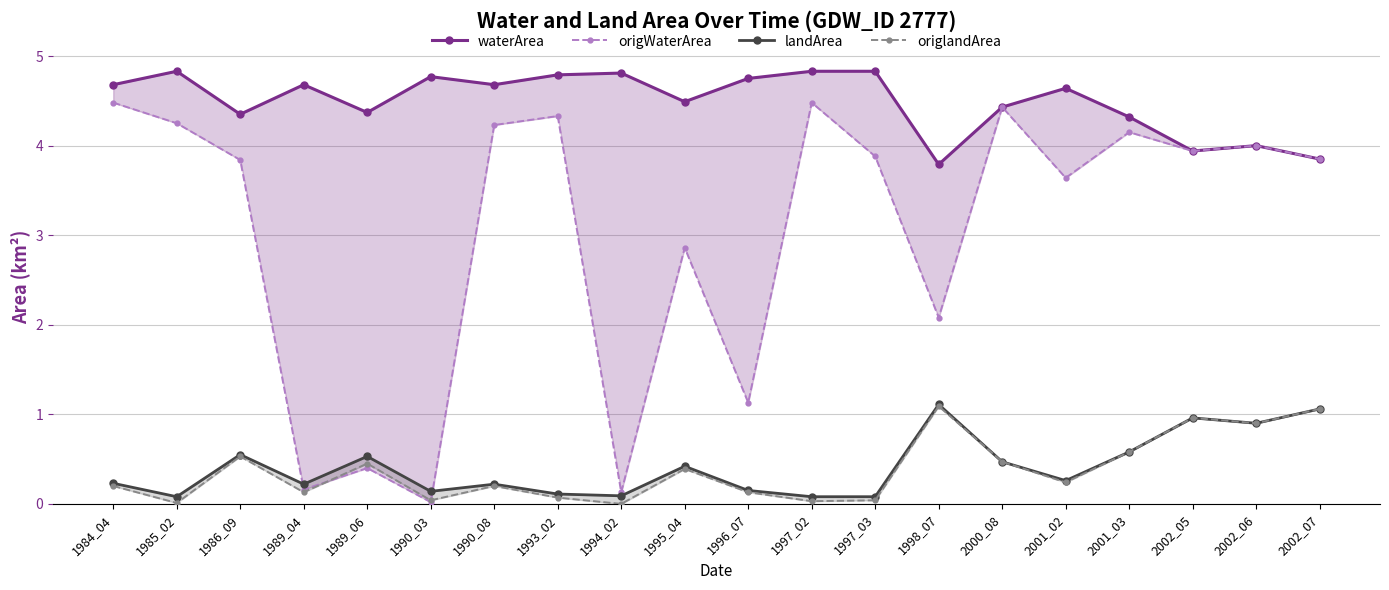

Reading left to right, what are all the values shown in this chart?

waterArea: 1984_04=4.7	1985_02=4.8	1986_09=4.3	1989_04=4.7	1989_06=4.4	1990_03=4.8	1990_08=4.7	1993_02=4.8	1994_02=4.8	1995_04=4.5	1996_07=4.8	1997_02=4.8	1997_03=4.8	1998_07=3.8	2000_08=4.4	2001_02=4.6	2001_03=4.3	2002_05=3.9	2002_06=4.0	2002_07=3.9
origWaterArea: 1984_04=4.5	1985_02=4.2	1986_09=3.8	1989_04=0.2	1989_06=0.4	1990_03=0.0	1990_08=4.2	1993_02=4.3	1994_02=0.1	1995_04=2.9	1996_07=1.1	1997_02=4.5	1997_03=3.9	1998_07=2.1	2000_08=4.4	2001_02=3.6	2001_03=4.2	2002_05=3.9	2002_06=4.0	2002_07=3.9
landArea: 1984_04=0.2	1985_02=0.1	1986_09=0.6	1989_04=0.2	1989_06=0.5	1990_03=0.1	1990_08=0.2	1993_02=0.1	1994_02=0.1	1995_04=0.4	1996_07=0.1	1997_02=0.1	1997_03=0.1	1998_07=1.1	2000_08=0.5	2001_02=0.3	2001_03=0.6	2002_05=1.0	2002_06=0.9	2002_07=1.1
origlandArea: 1984_04=0.2	1985_02=0.0	1986_09=0.5	1989_04=0.1	1989_06=0.5	1990_03=0.0	1990_08=0.2	1993_02=0.1	1994_02=0.0	1995_04=0.4	1996_07=0.1	1997_02=0.0	1997_03=0.0	1998_07=1.1	2000_08=0.5	2001_02=0.2	2001_03=0.6	2002_05=1.0	2002_06=0.9	2002_07=1.1